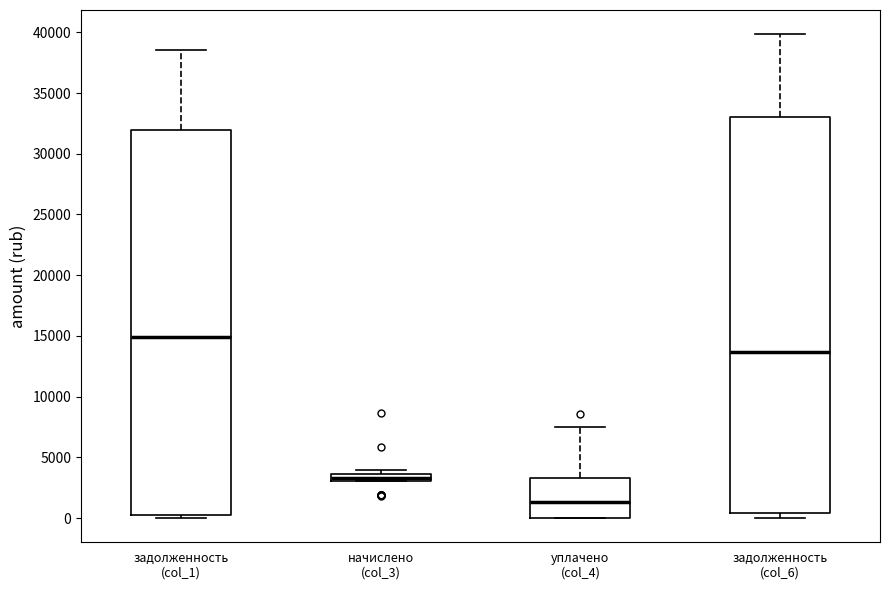

Which box has the lowest median line?

уплачено (col_4)